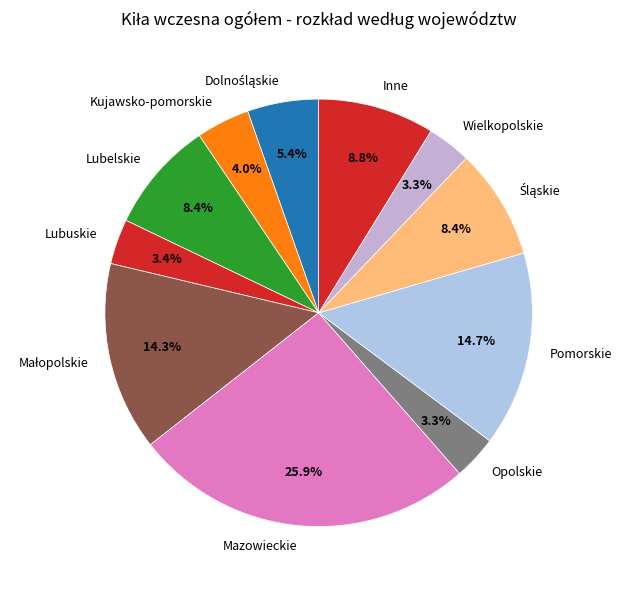

Is there a majority slice in this chart?

No